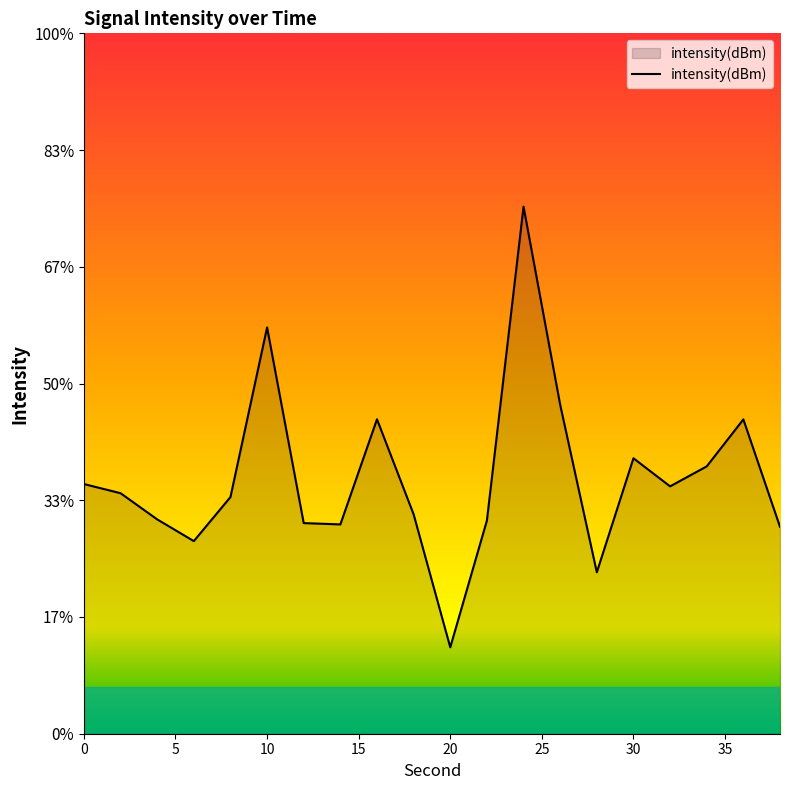

What value does the data have at 38?

-115.6